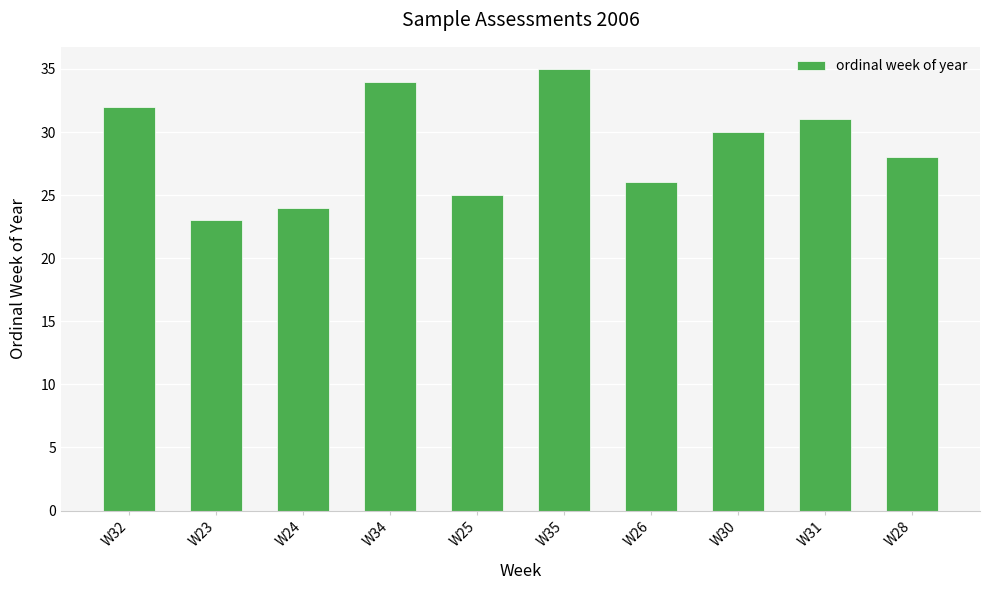

How many series are shown in this chart?

1